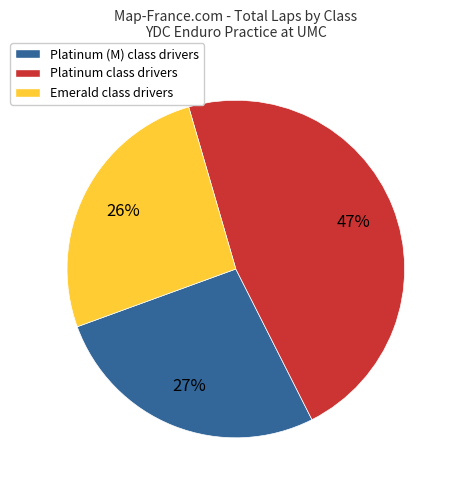

Is there any slice that represents more than half of the pie?

No